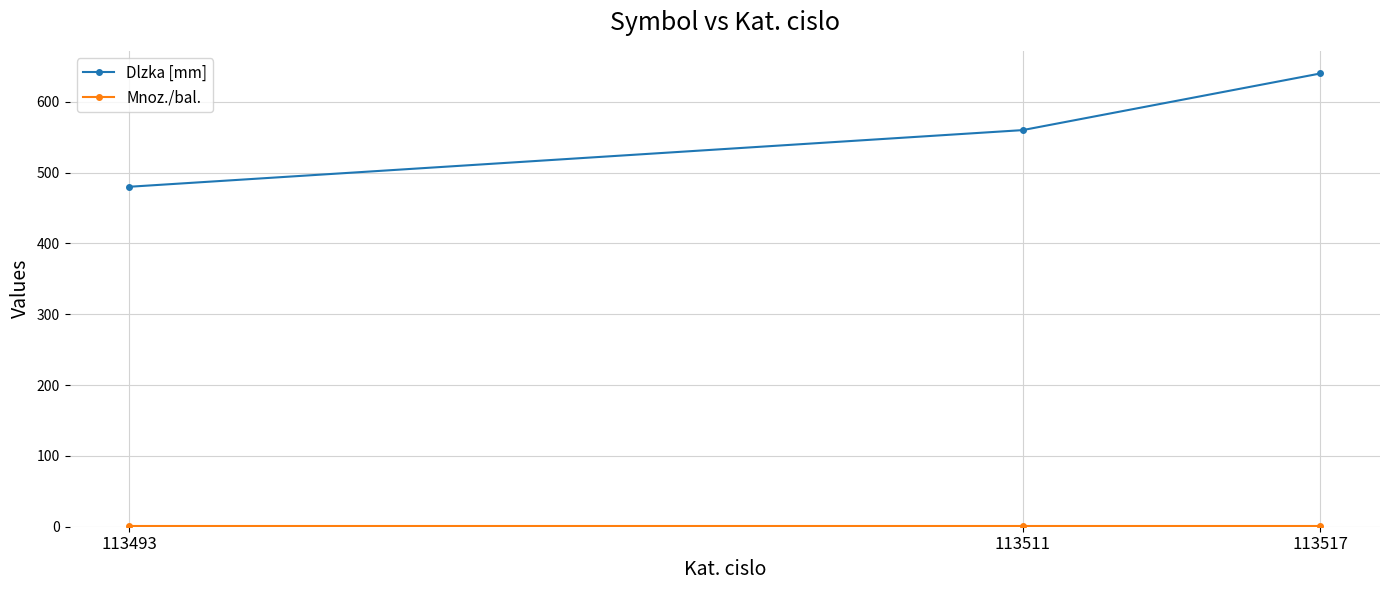

What is the minimum value for Dlzka [mm]?

480